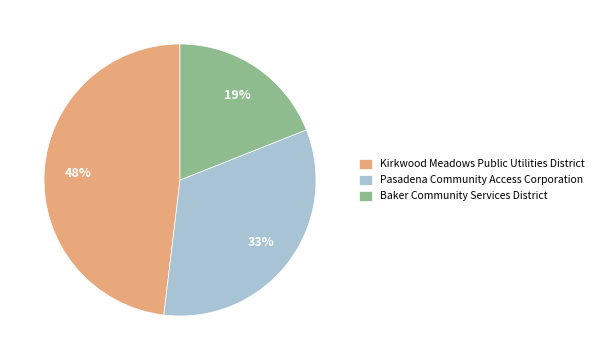

What is the ratio of the value at Kirkwood Meadows Public Utilities District to the value at Baker Community Services District?

2.5